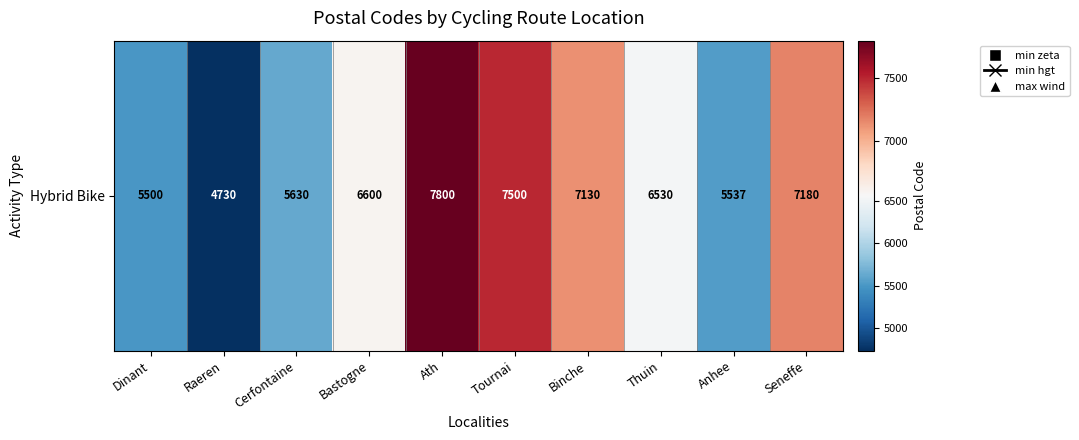

Which has a higher value, Anhee or Binche?

Binche